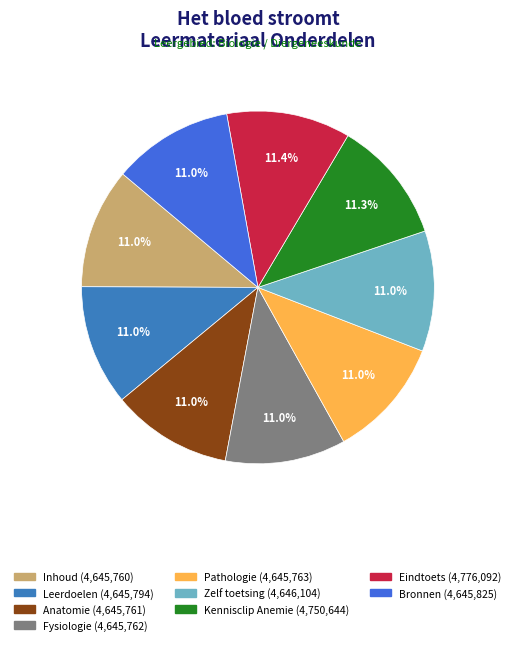

Does any single category account for the majority?

No